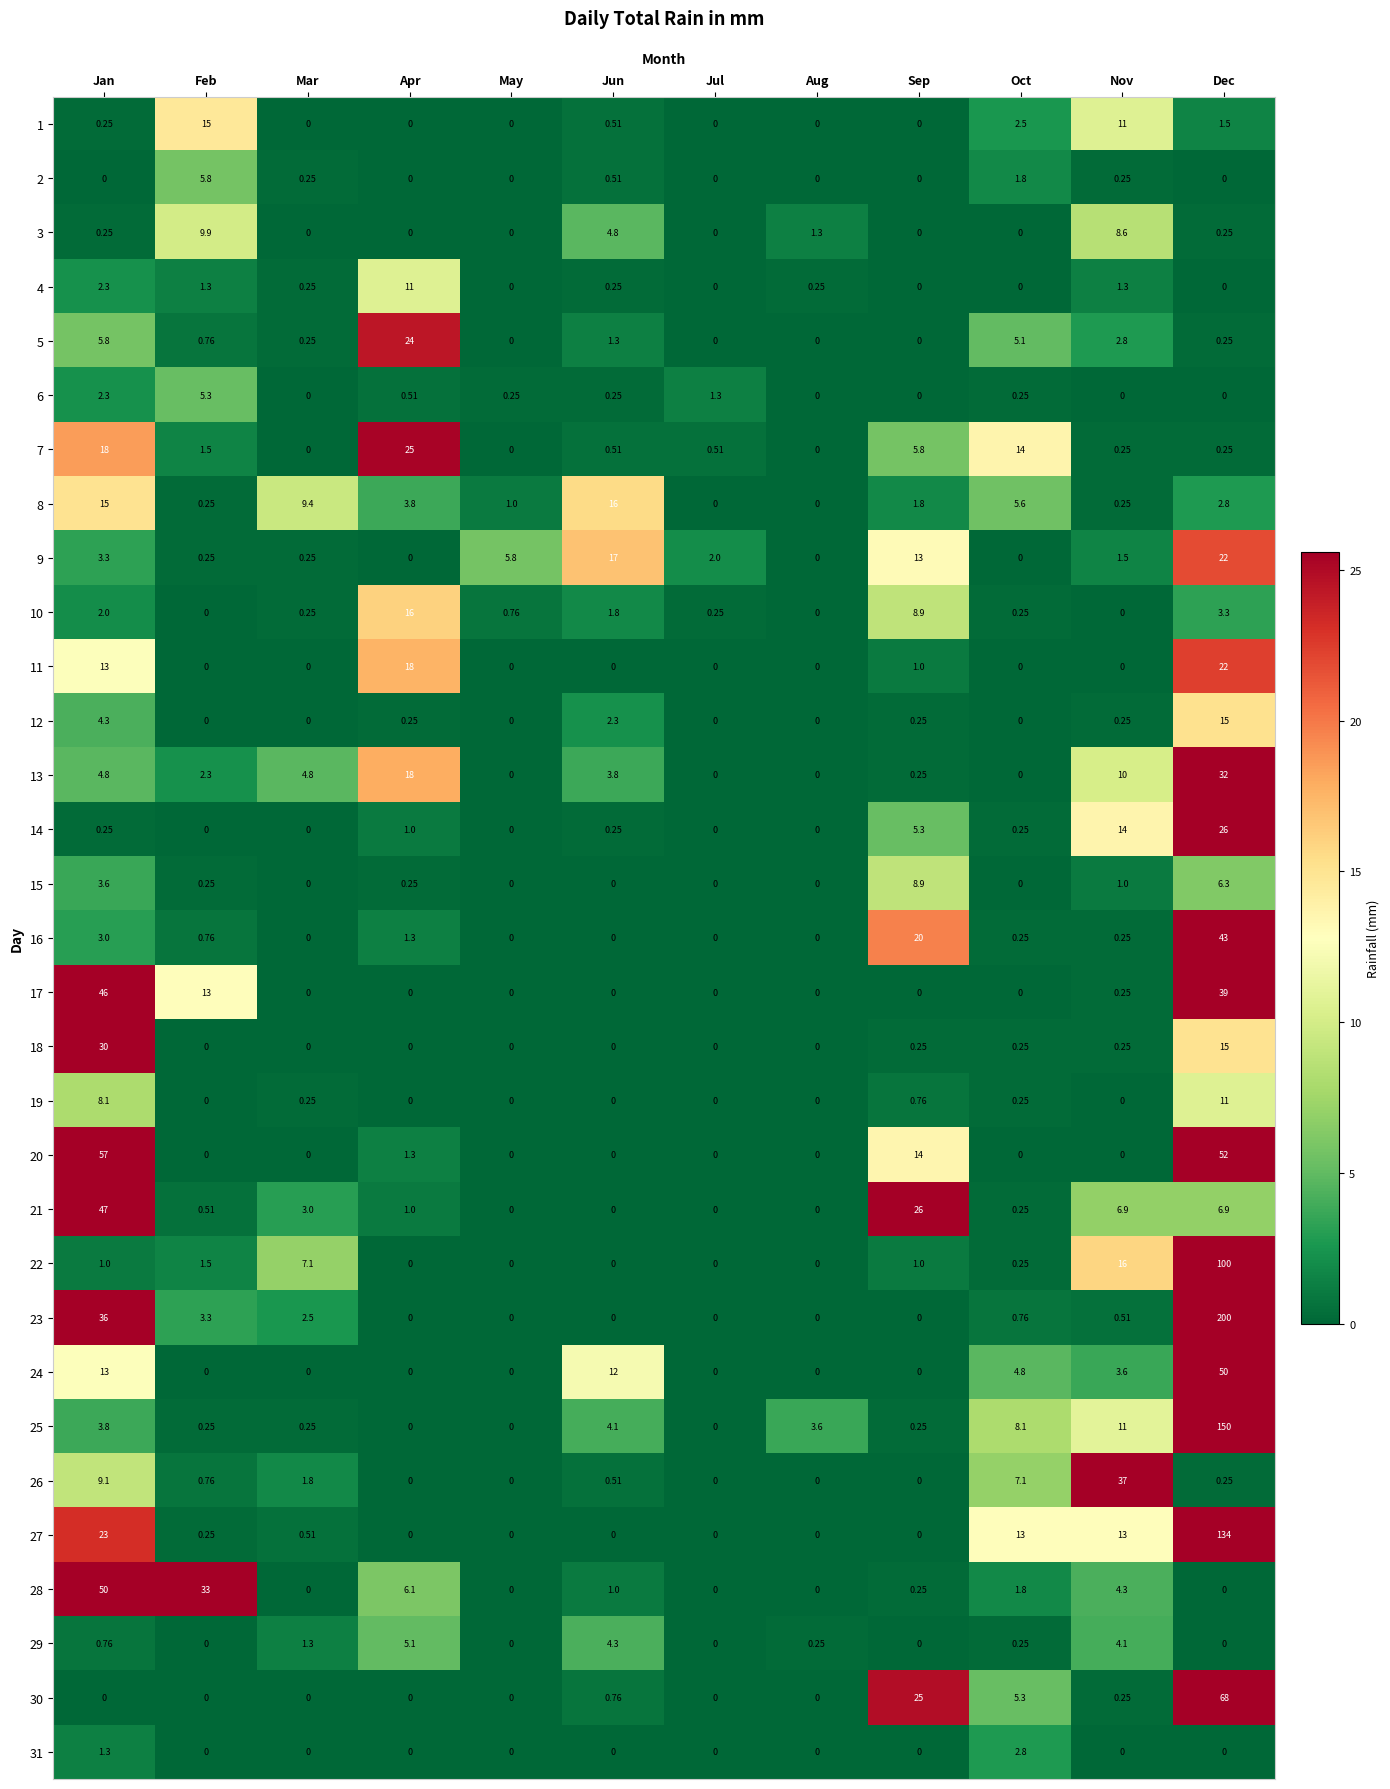

How many positive values does the 2 series have?

5